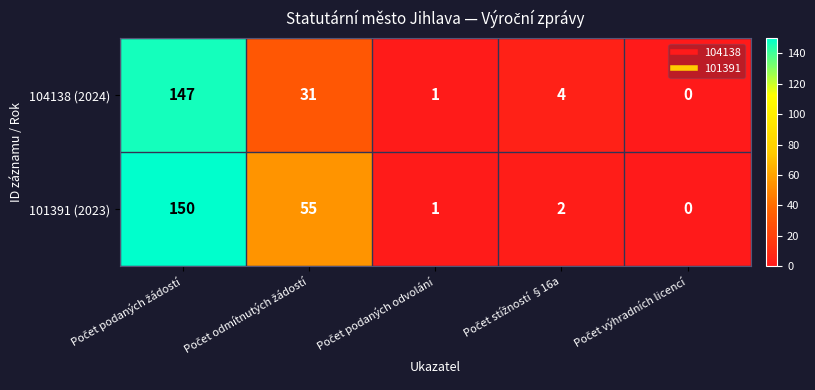

What is the difference between the maximum and minimum values in the 104138 (2024) series?

147